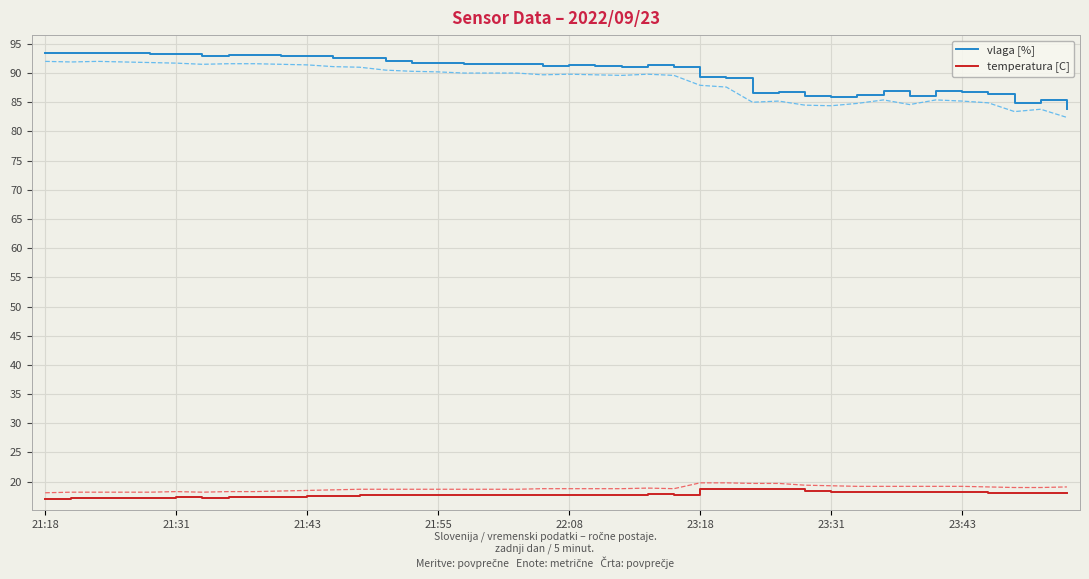

What is the maximum value for vlaga [%]?

93.5